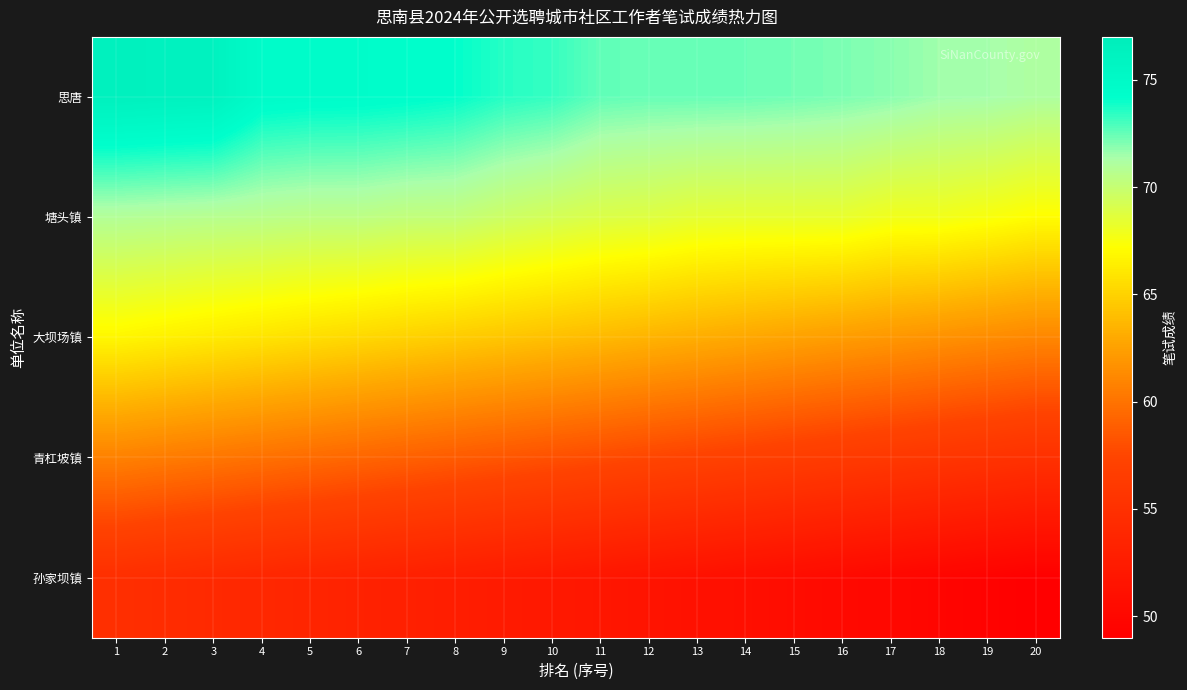

Rank the series by their maximum value, from lowest to highest.

孙家坝镇, 青杠坡镇, 大坝场镇, 塘头镇, 思唐